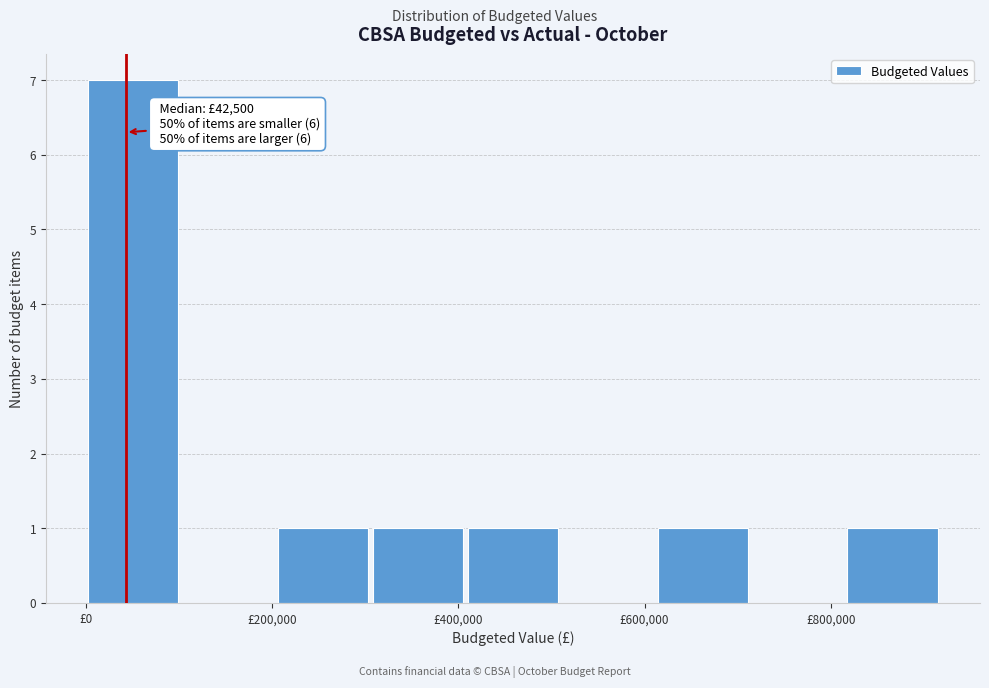

Which range on the x-axis has the tallest bar?

0 to 100000